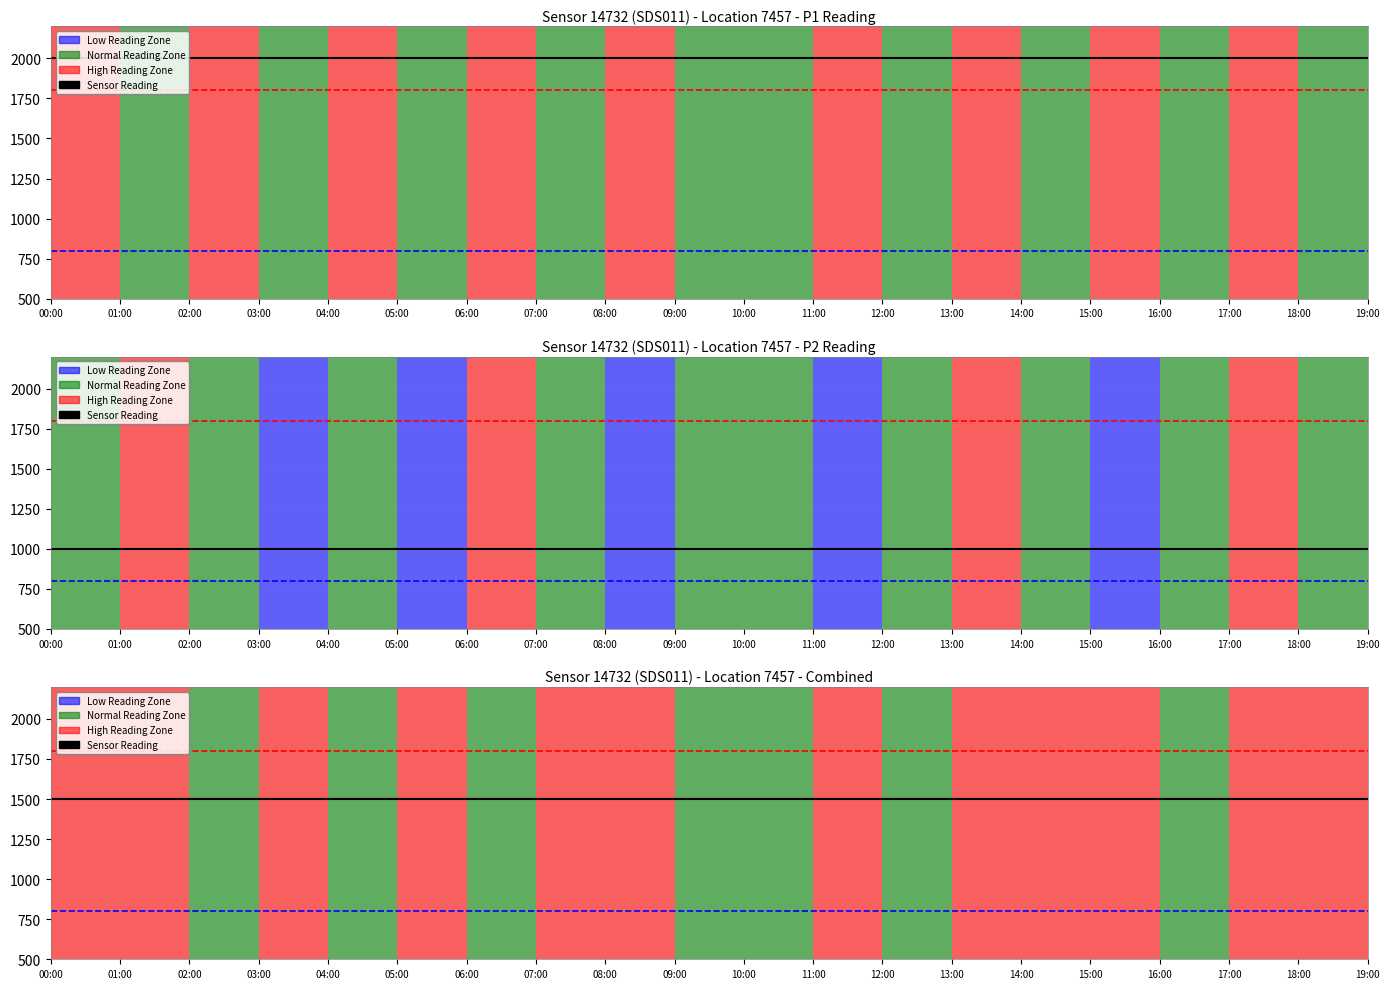

Between 05:00 and 07:00, which is larger?

05:00